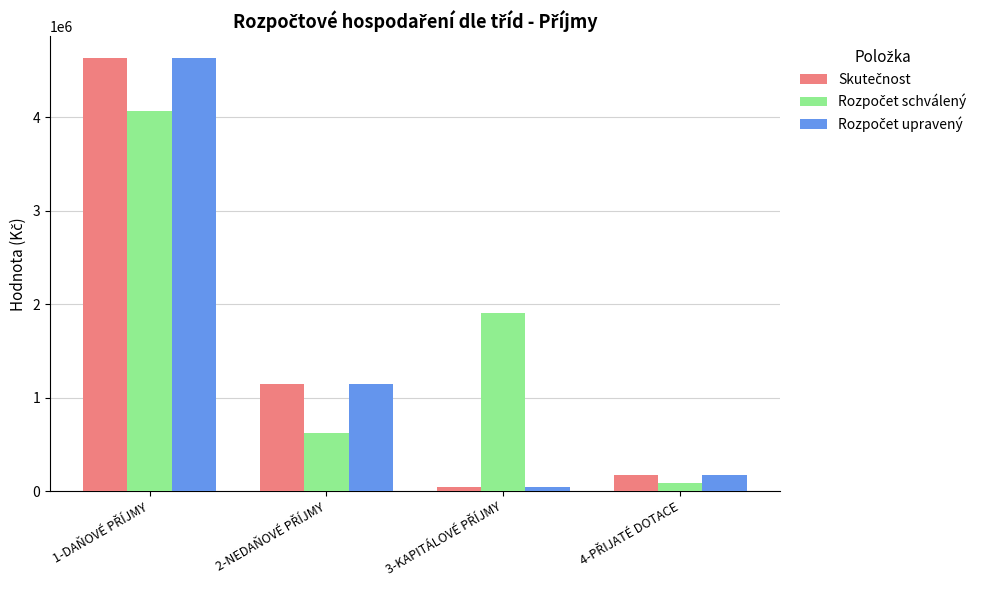

What is the maximum value shown in the chart?

4633303.1